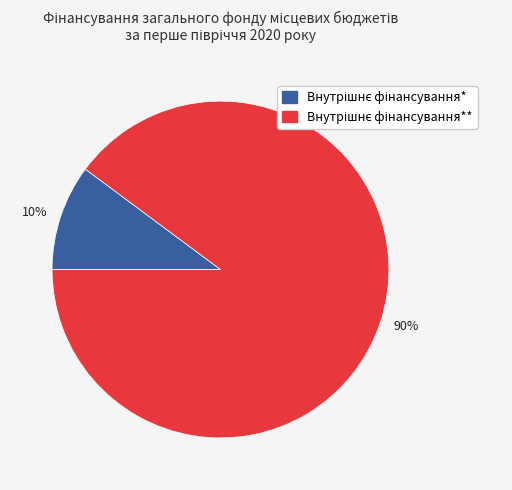

Rank the categories by value from lowest to highest.

10%, 90%